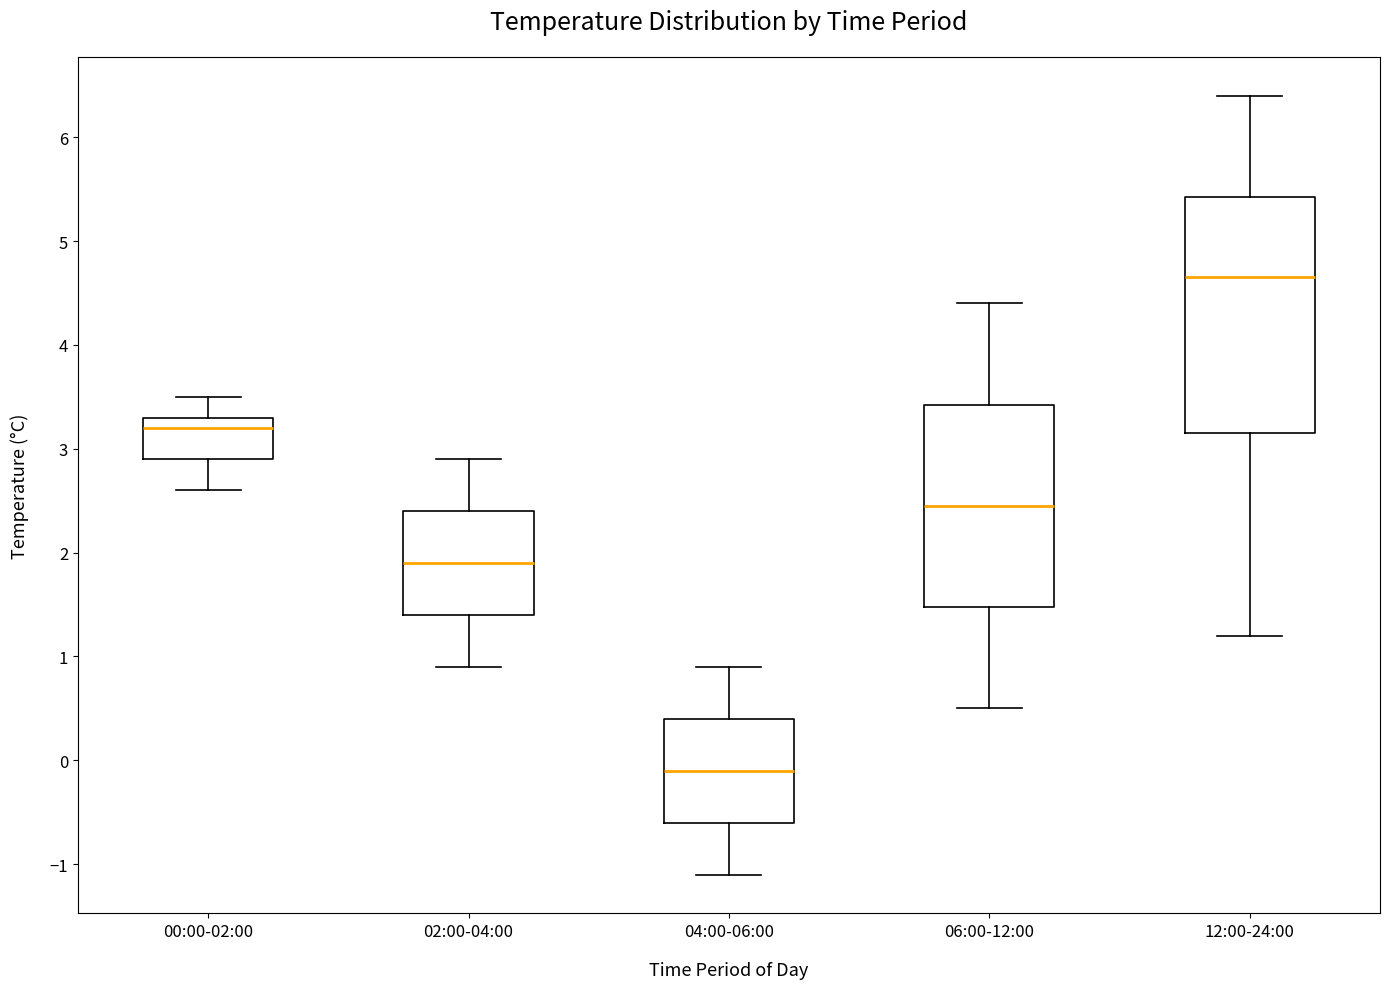

Where is the lower edge of the box for 12:00-24:00 on the y-axis? The values are not printed on the chart, so give them approximately, as read against the axis.

3.2